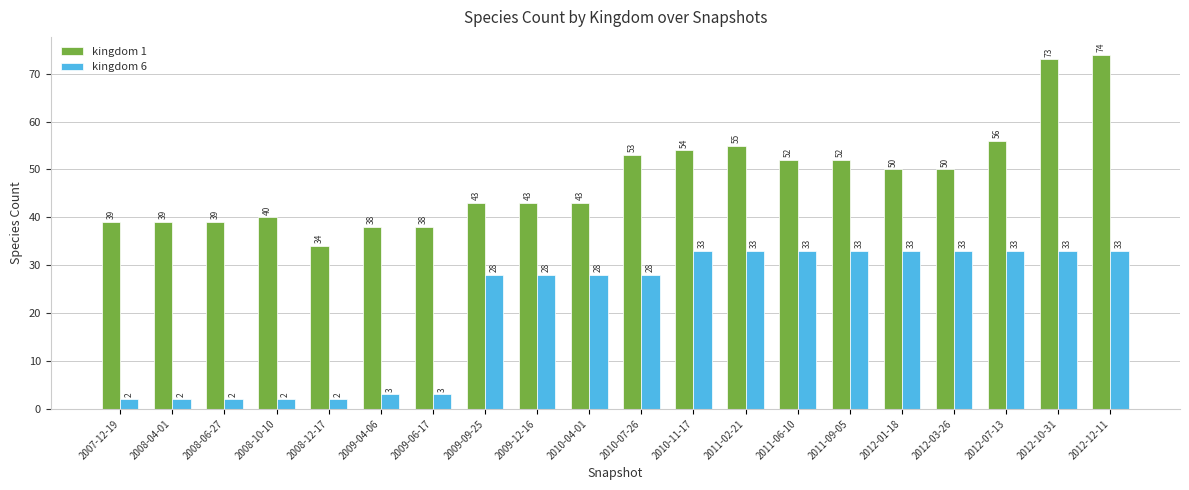

What is the label of the 11th bar from the right?

2010-04-01